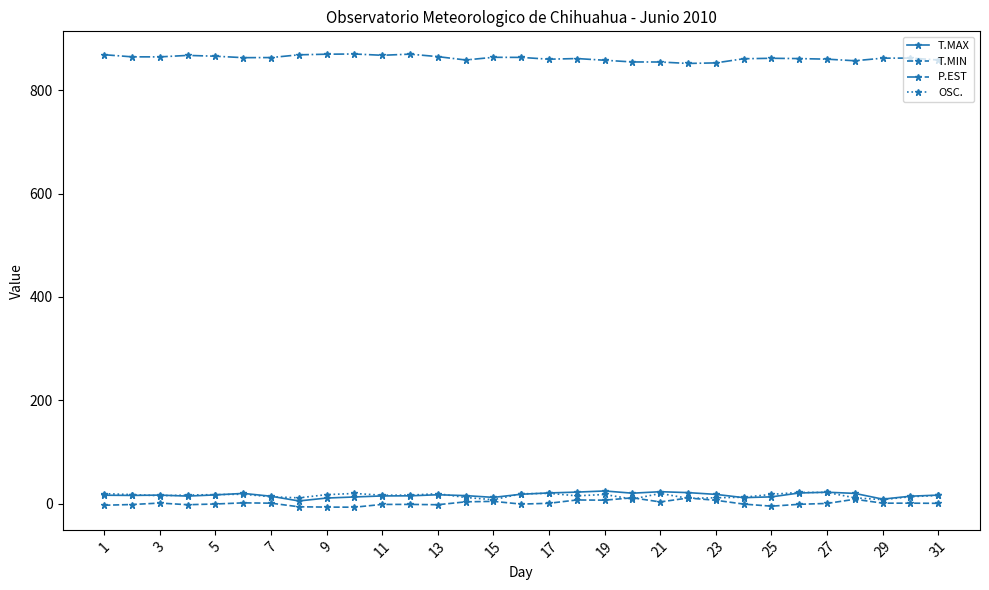

Does the chart display data point markers on the line(s)?

Yes